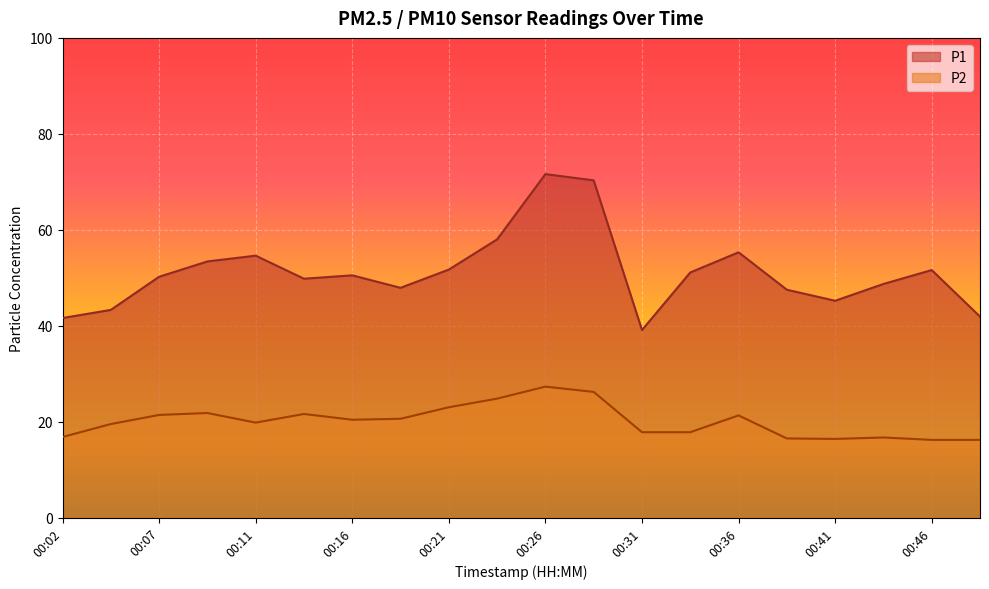

Where does the P2 series first go above 20?

00:07